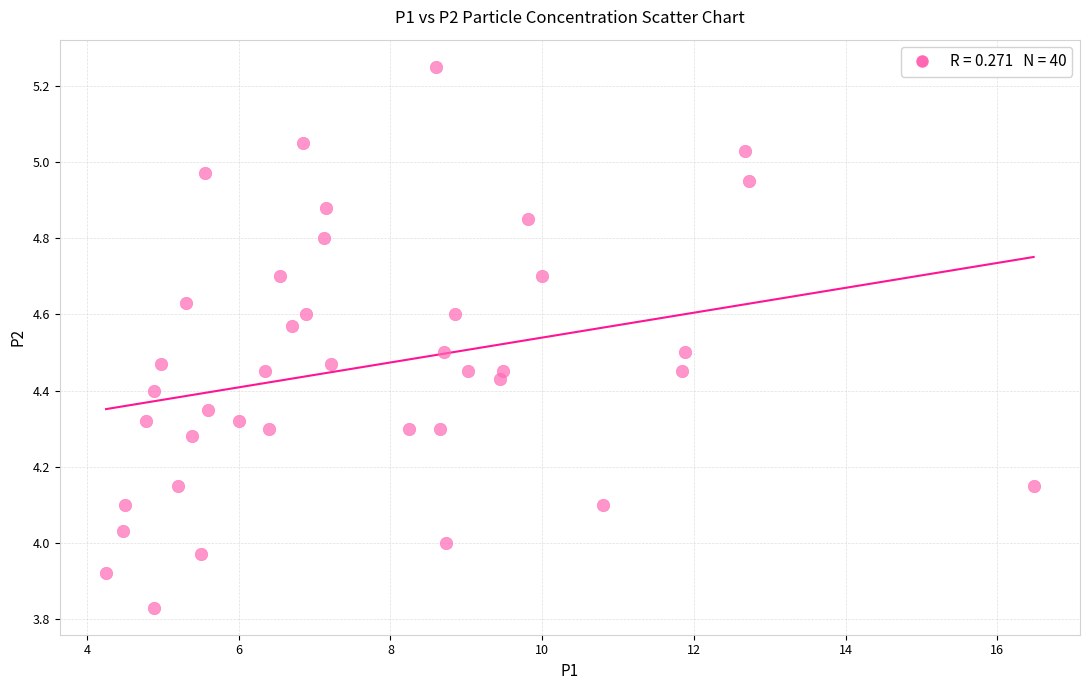

What is the range of X values (max minus min)?

12.2